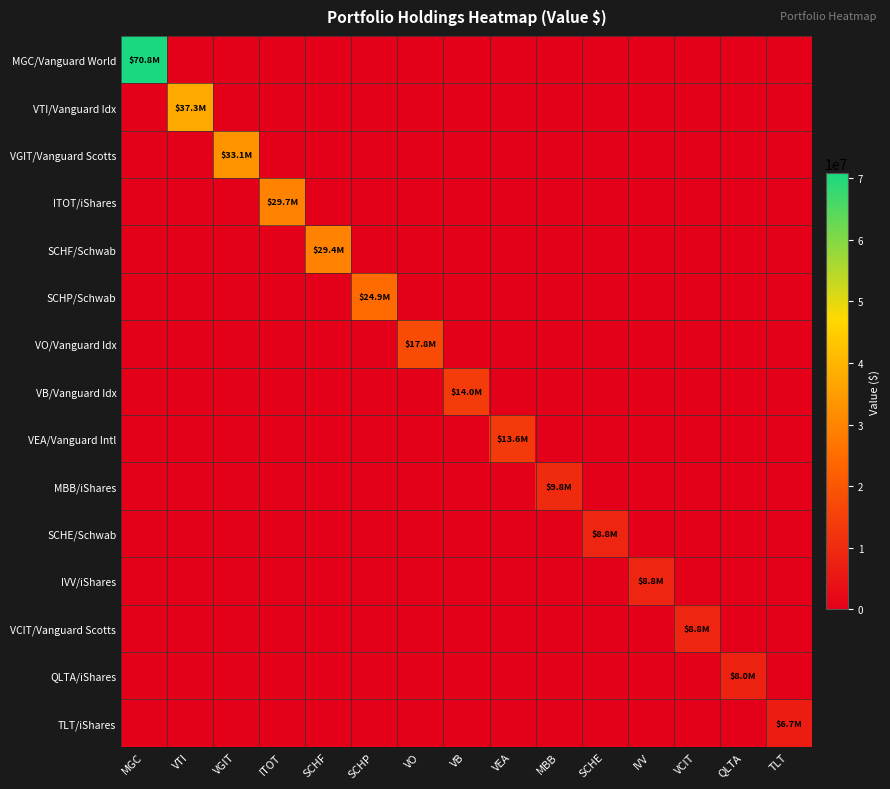

Rank the series by their maximum value, from highest to lowest.

MGC/Vanguard World, VTI/Vanguard Idx, VGIT/Vanguard Scotts, ITOT/iShares, SCHF/Schwab, SCHP/Schwab, VO/Vanguard Idx, VB/Vanguard Idx, VEA/Vanguard Intl, MBB/iShares, SCHE/Schwab, IVV/iShares, VCIT/Vanguard Scotts, QLTA/iShares, TLT/iShares